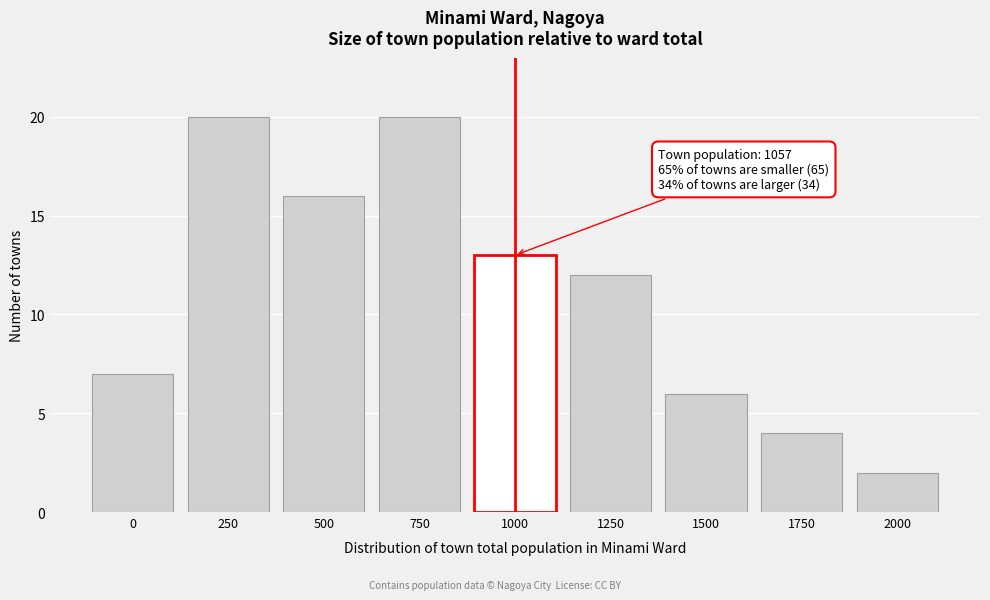

Reading left to right, list all the values displayed in this chart.

0=7	250=20	500=16	750=20	1000=13	1250=12	1500=6	1750=4	2000=2